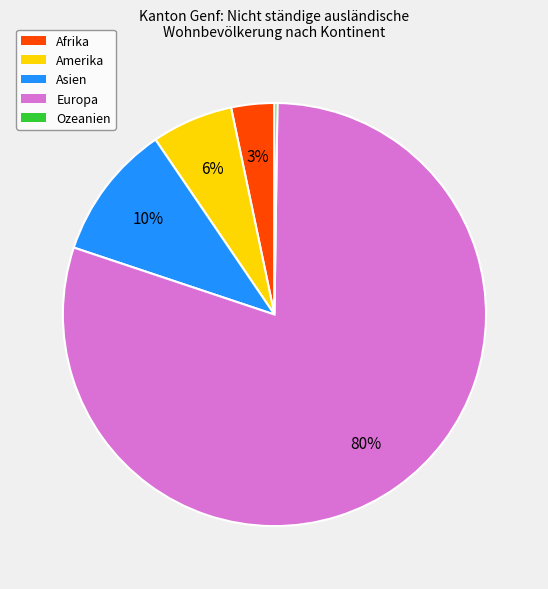

Is Europa the majority of the pie?

Yes